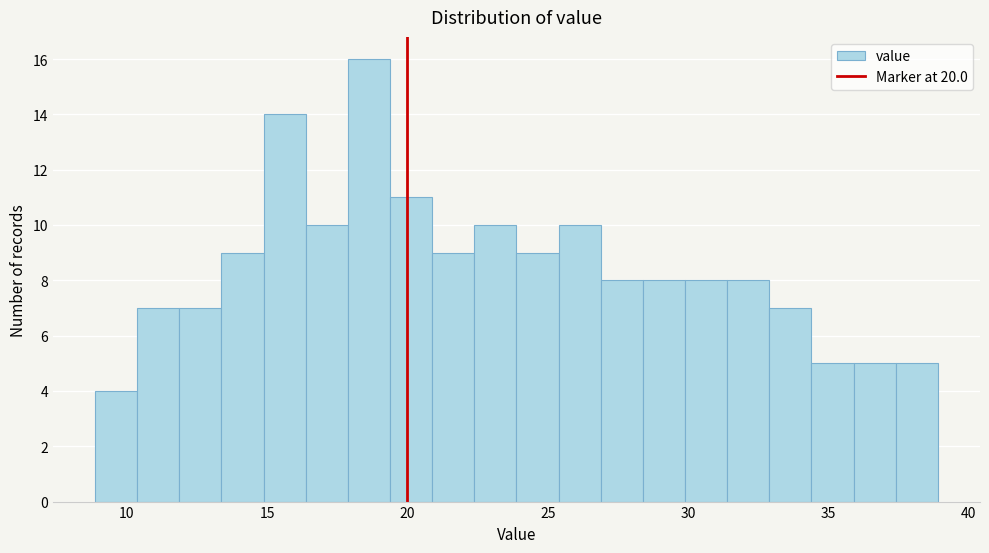

Around what value on the x-axis is the tallest bar? Give the approximate position of its centre, as read against the axis.

18.5